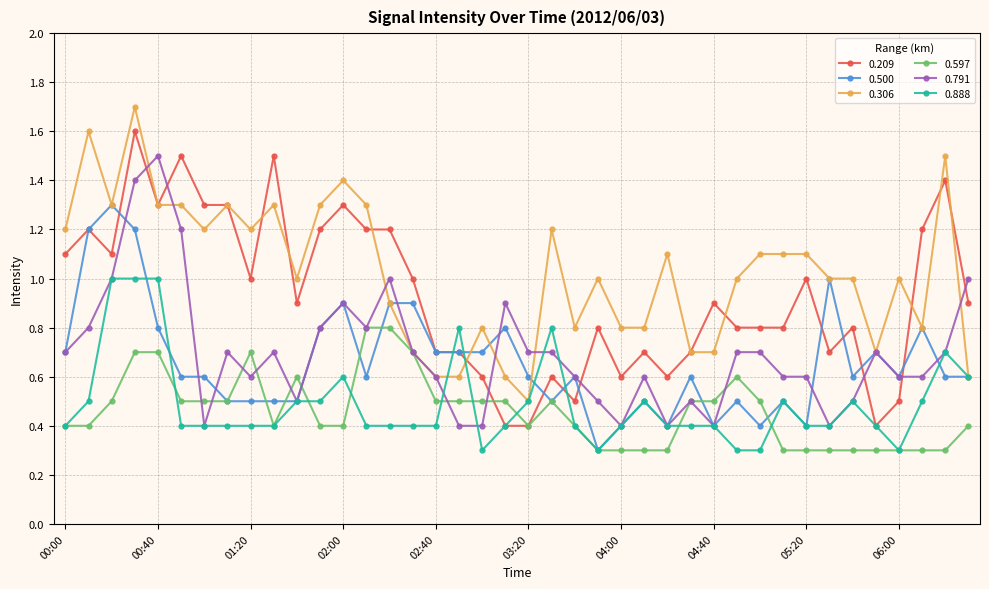

True or false: 0.500 has more than 2 interior local peaks.

True